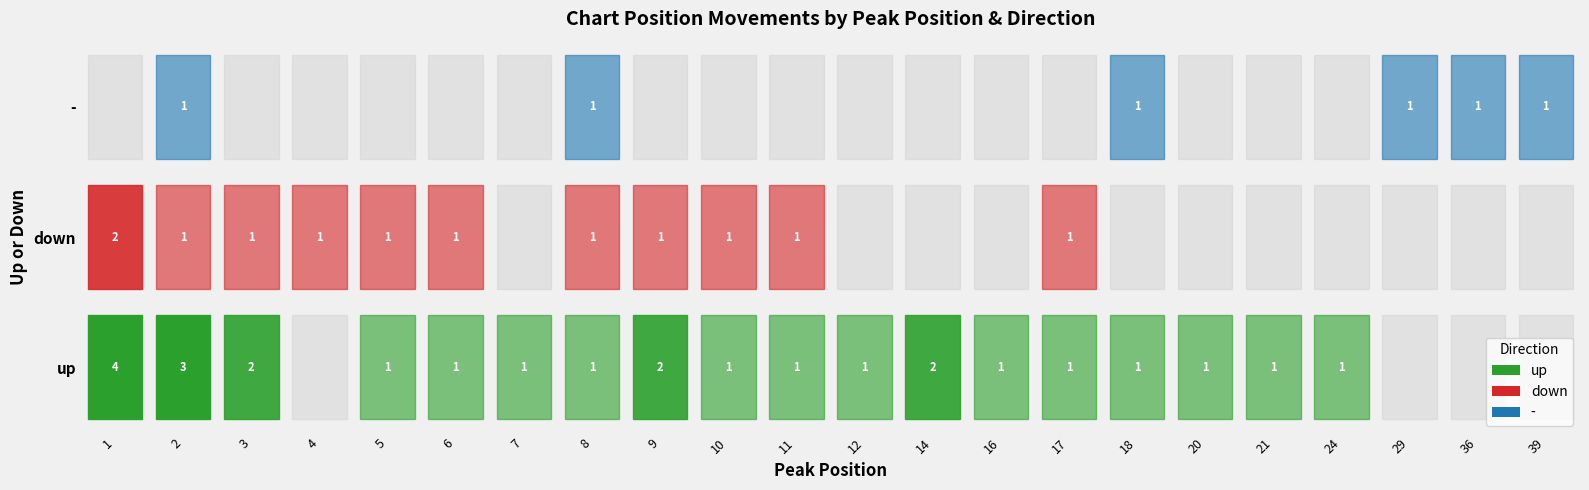

Between 7 and 20, which series saw the biggest shift?

up